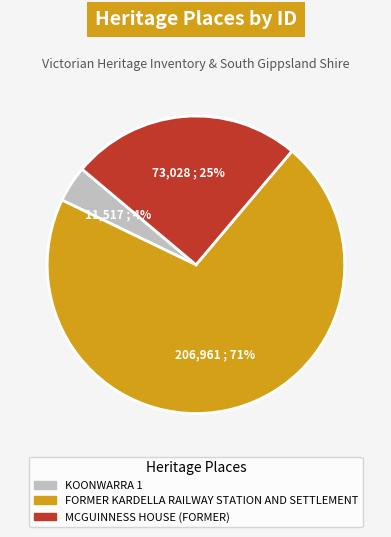

Count the number of slices in the pie.

3